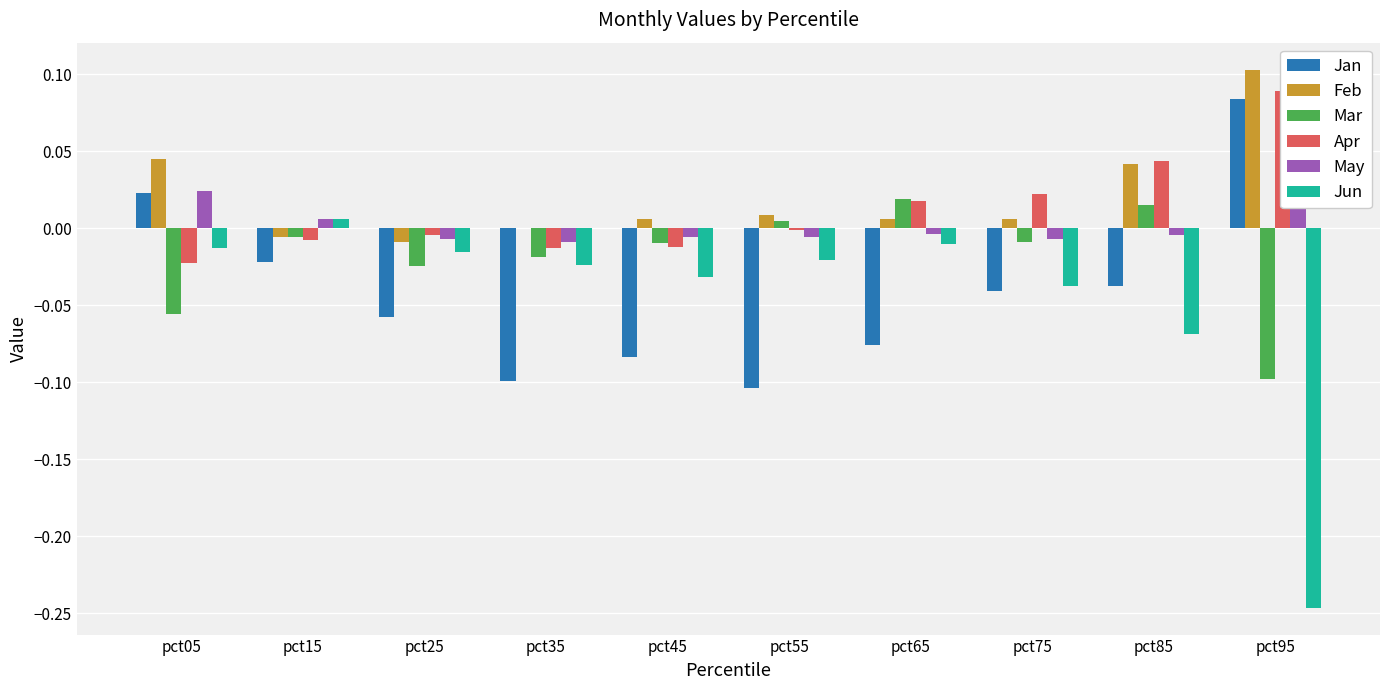

Rank the series at pct75 from highest to lowest value.

Apr, Feb, May, Mar, Jun, Jan